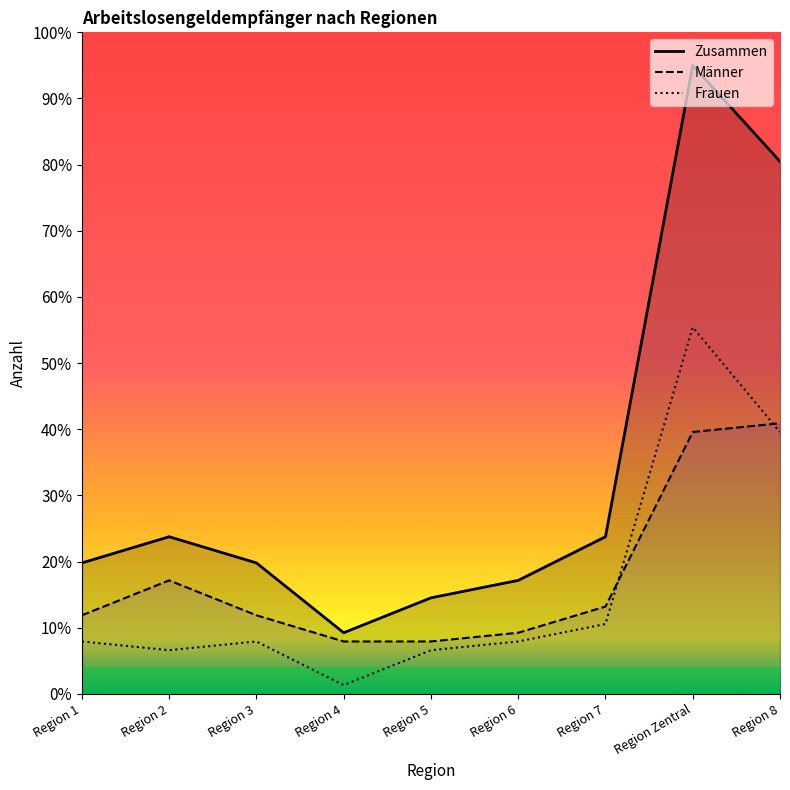

Which series changed the most between Region 1 and Region 6?

Zusammen